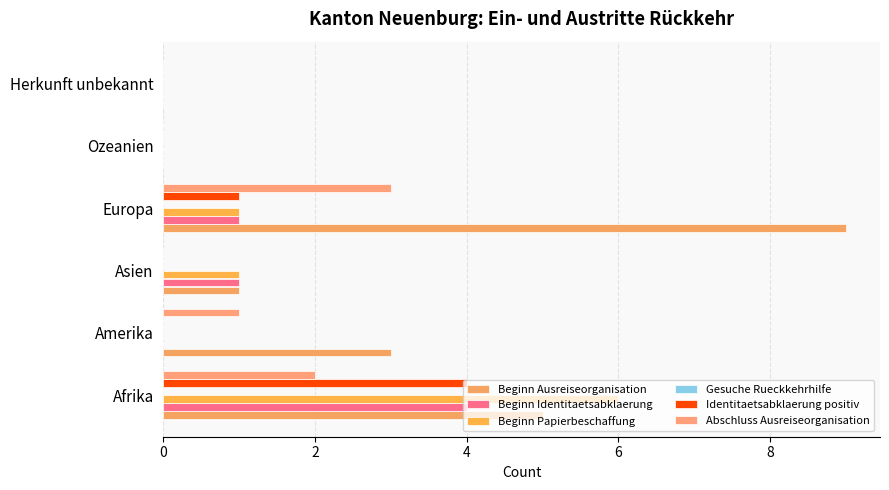

How many categories are shown in the chart?

6